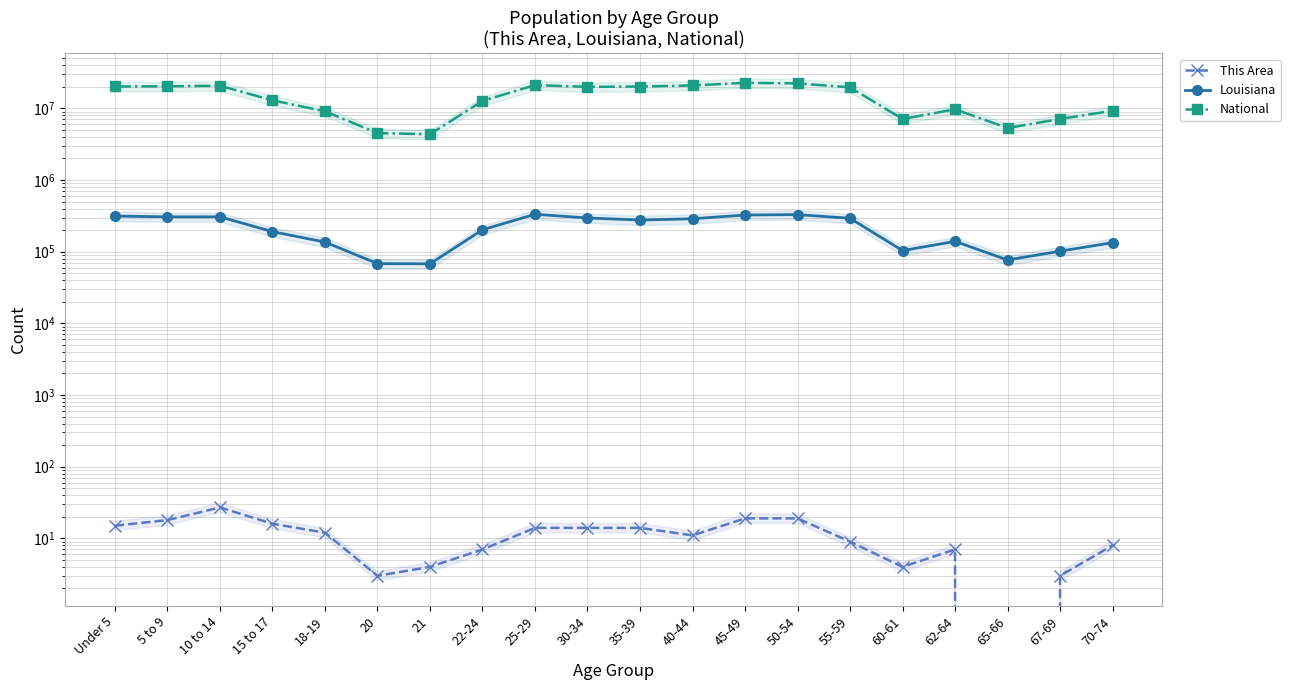

At which label is Louisiana closest to 200344?

22-24